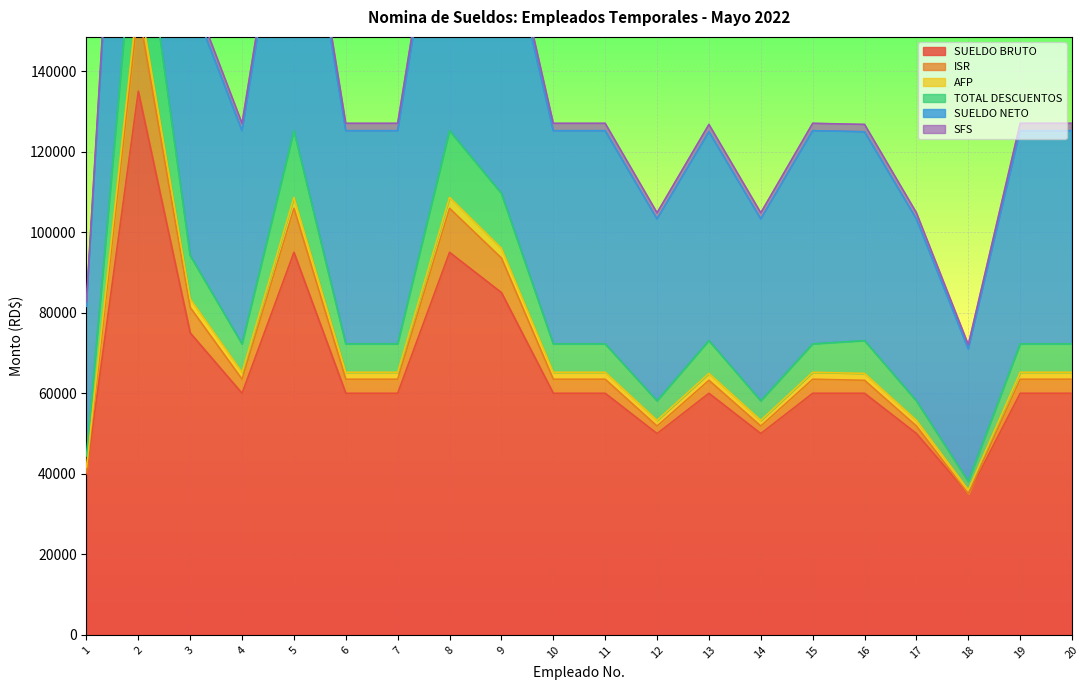

What is the lowest value of the SUELDO BRUTO series?

35000